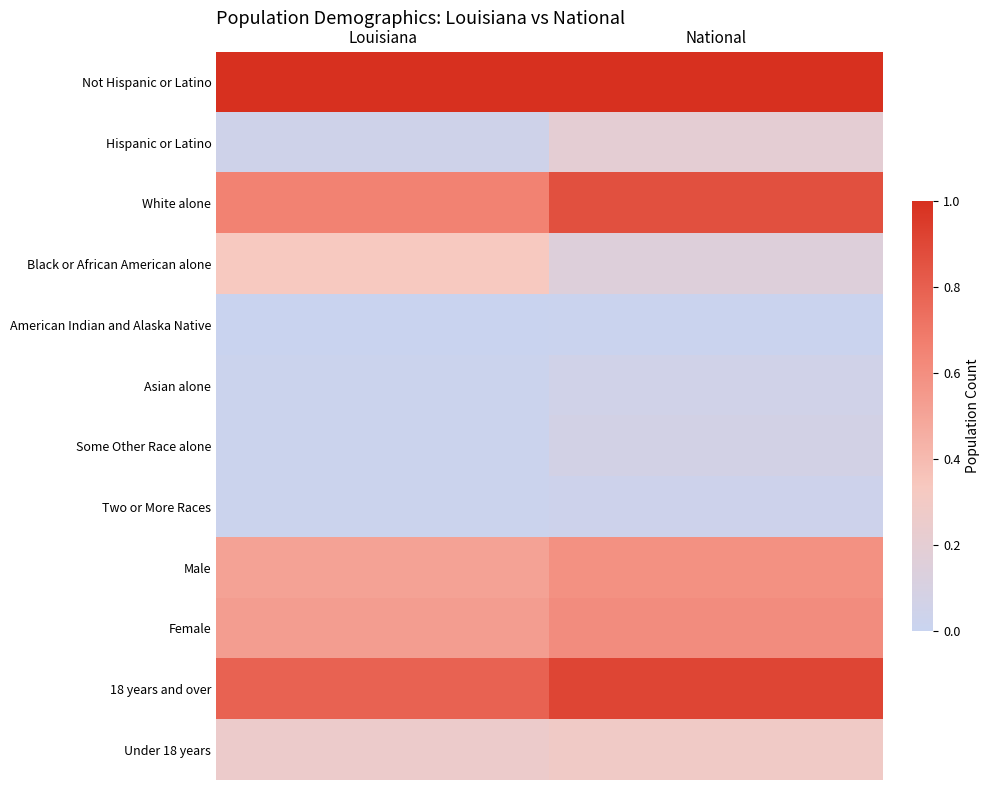

List the series in order of their peak value, lowest first.

American Indian and Alaska Native, Two or More Races, Asian alone, Some Other Race alone, Hispanic or Latino, Under 18 years, Black or African American alone, Male, Female, White alone, 18 years and over, Not Hispanic or Latino